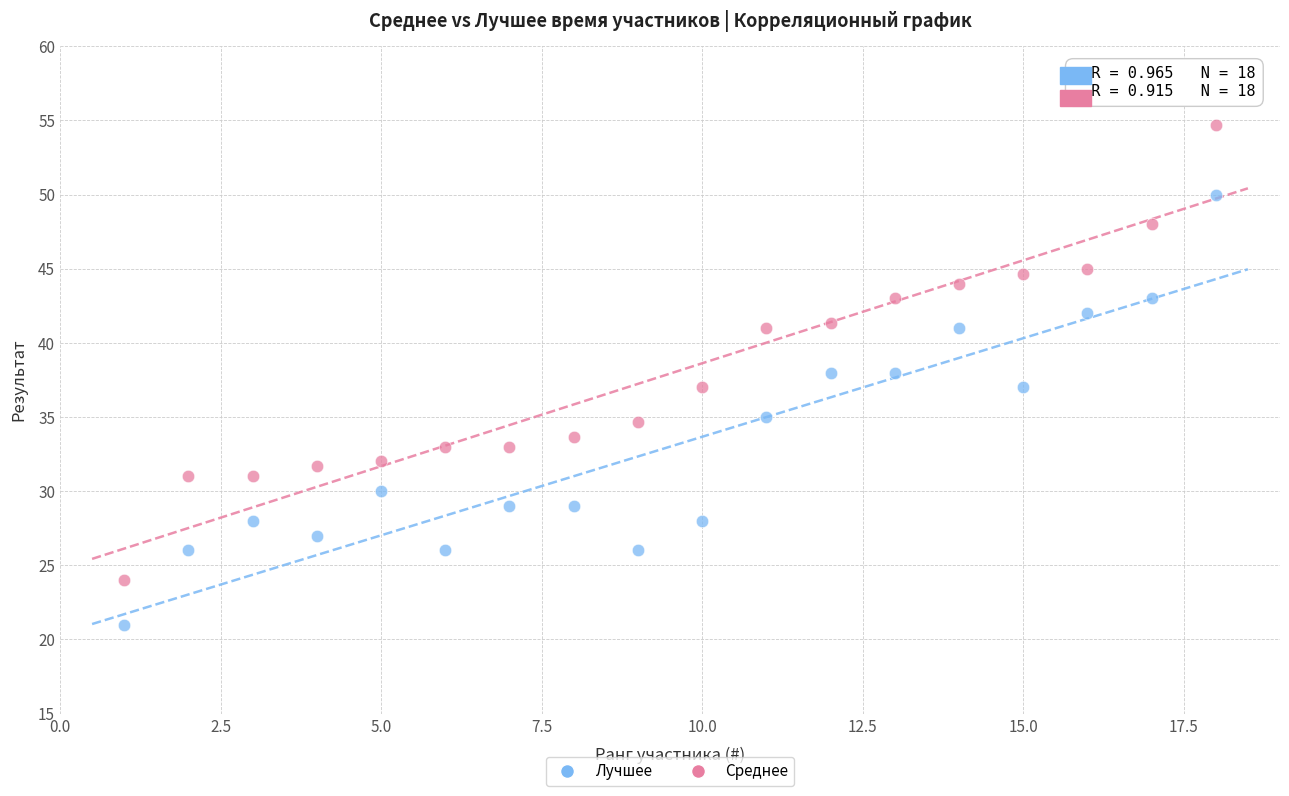

What is the X range (max minus min) for the scatter plot?

17.0